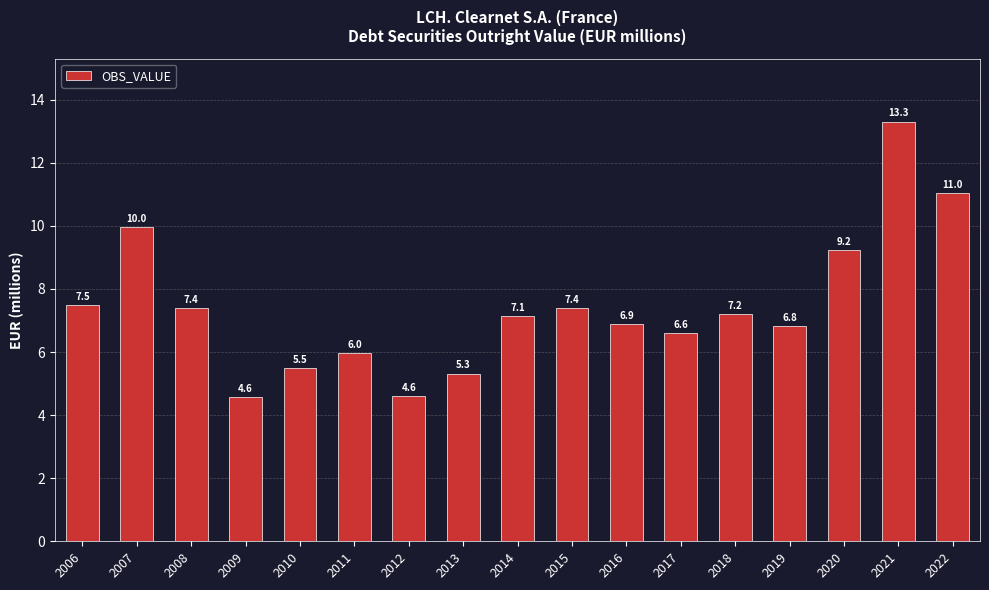

Reading left to right, what are all the values shown in this chart?

7.5	10.0	7.4	4.6	5.5	6.0	4.6	5.3	7.1	7.4	6.9	6.6	7.2	6.8	9.2	13.3	11.0